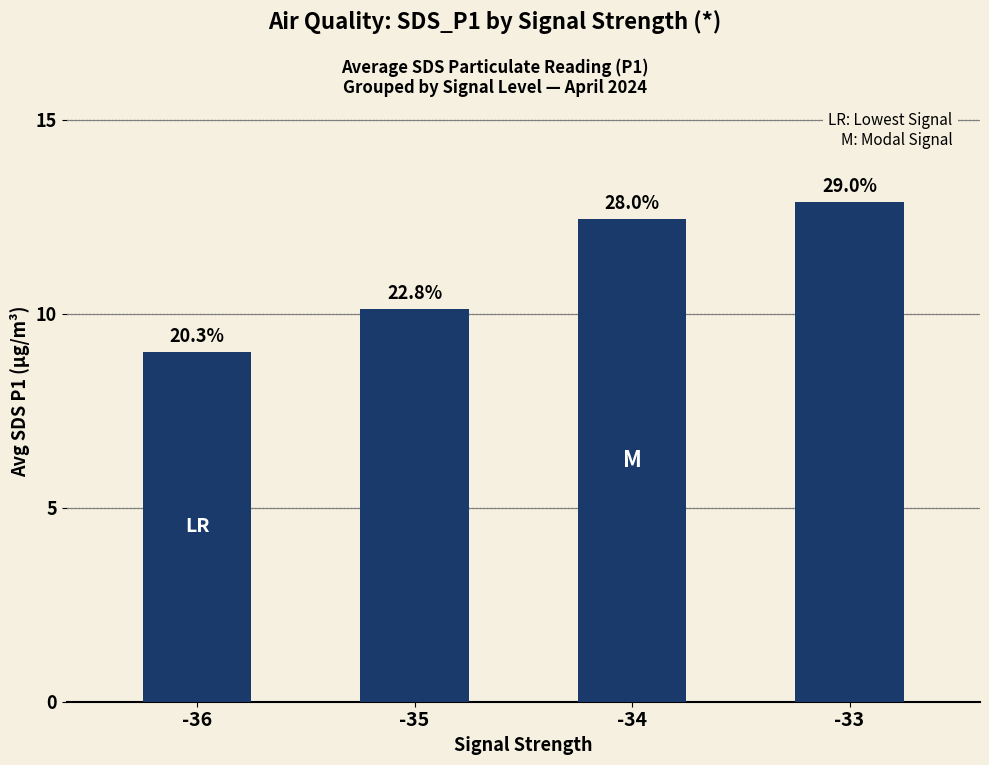

Does the chart contain any negative values?

No